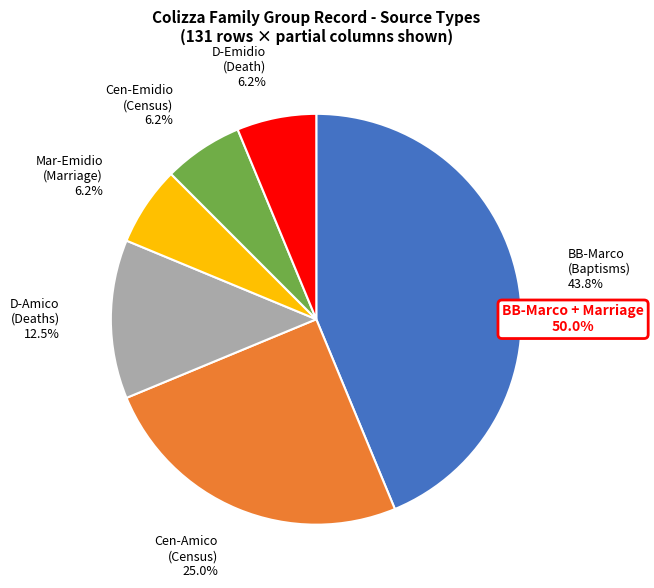

Does any single category account for the majority?

No